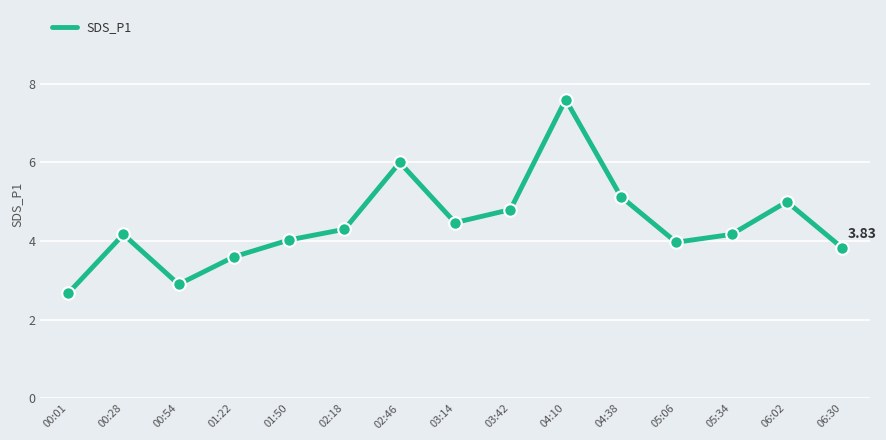

What is the change in value from 03:42 to 04:38?

+0.3